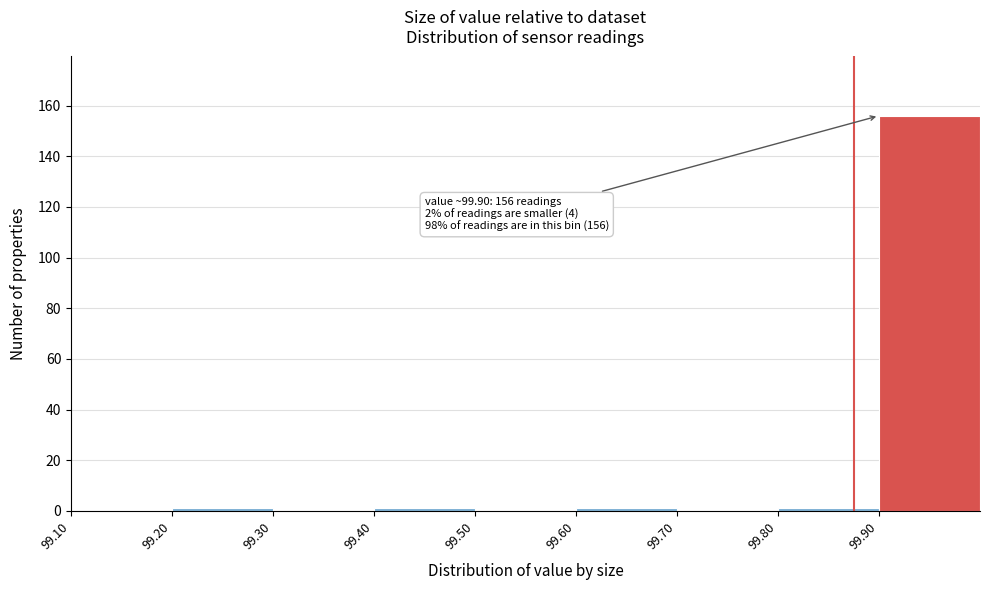

Over which range of the x-axis is the bar tallest?

99.9 to 100.0